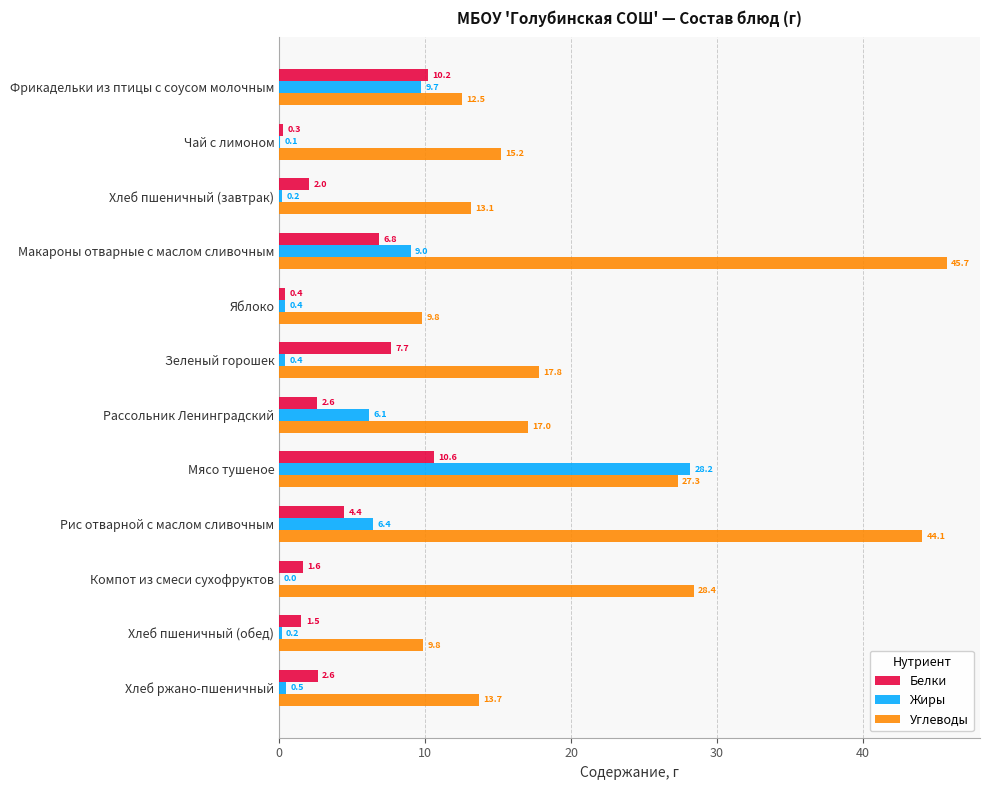

Which series changed the most between Макароны отварные с маслом сливочным and Рассольник Ленинградский?

Углеводы